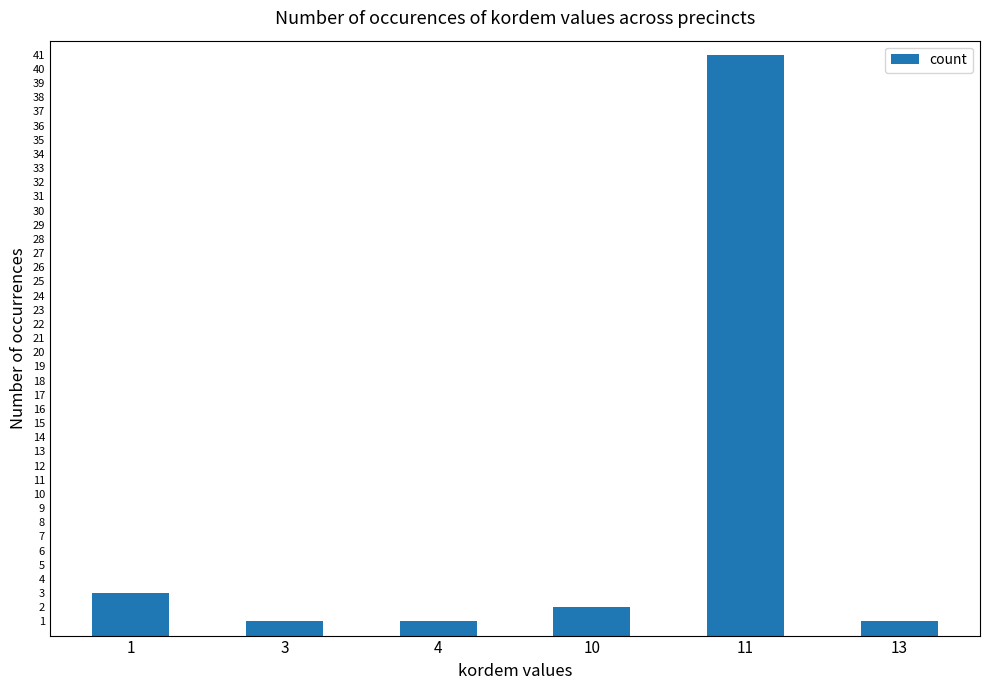

How many categories are shown in the chart?

6